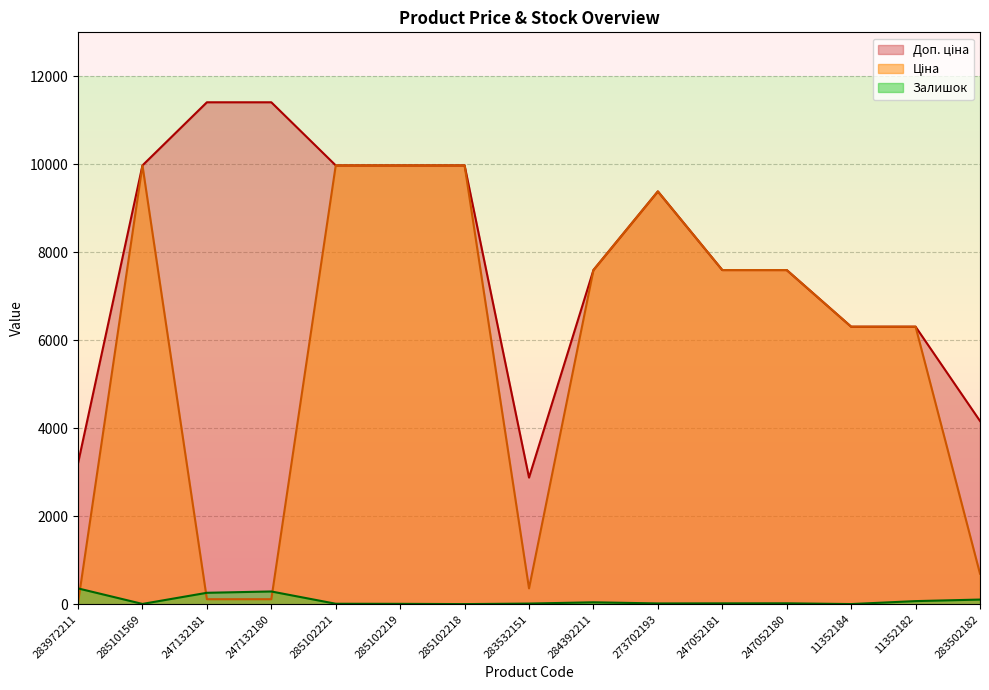

True or false: Залишок and Доп. ціна intersect in this chart.

False